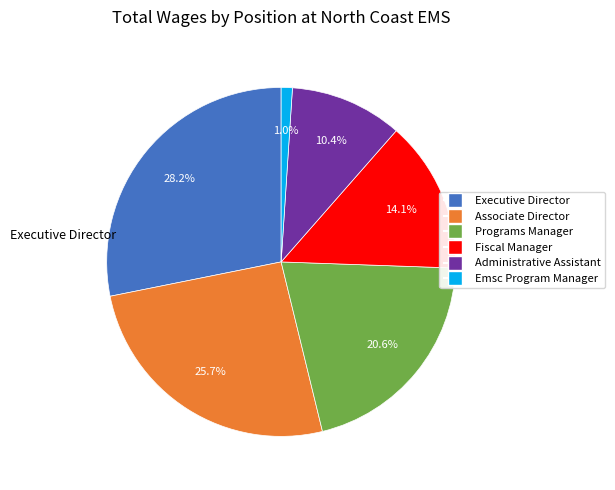

What is the smallest slice in the pie chart?

Emsc Program Manager